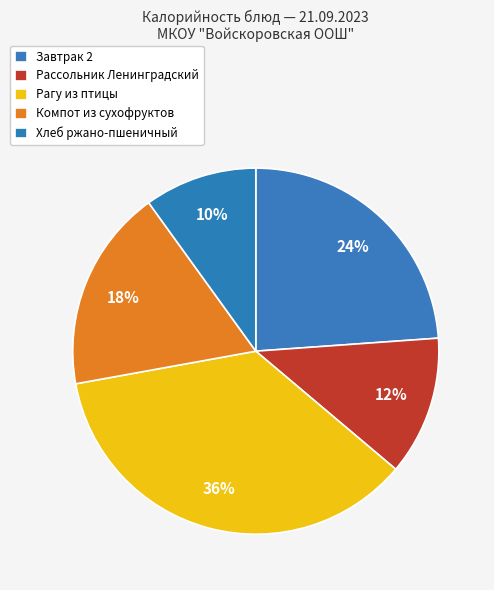

To the nearest percent, what portion does Рагу из птицы represent?

36%